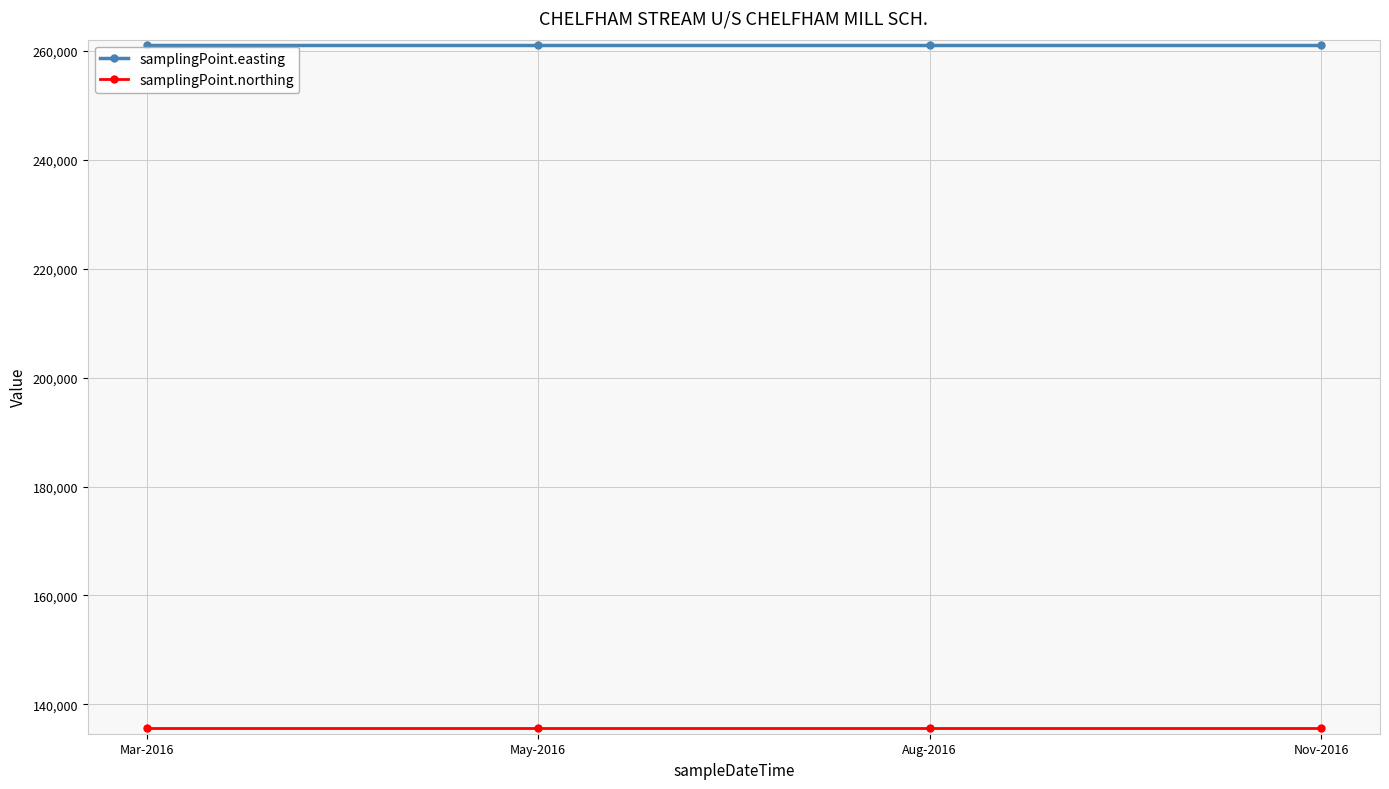

What is the sum of all samplingPoint.easting values?

1044252